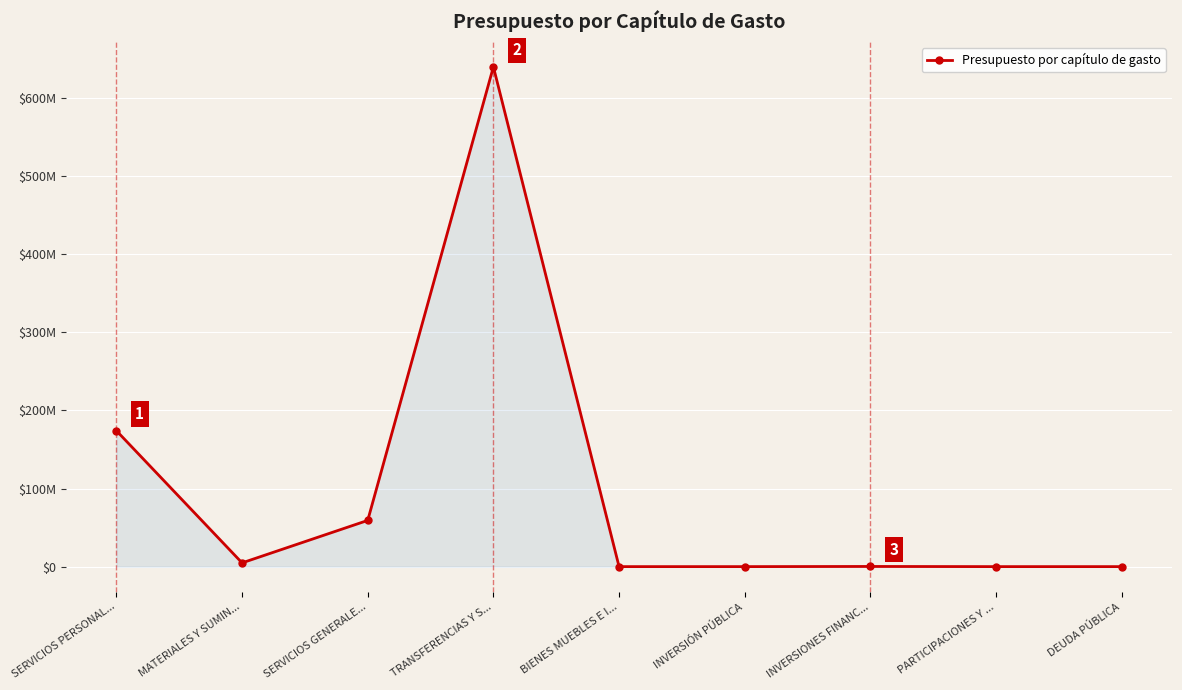

Which category has the highest value across all series?

TRANSFERENCIAS Y S...